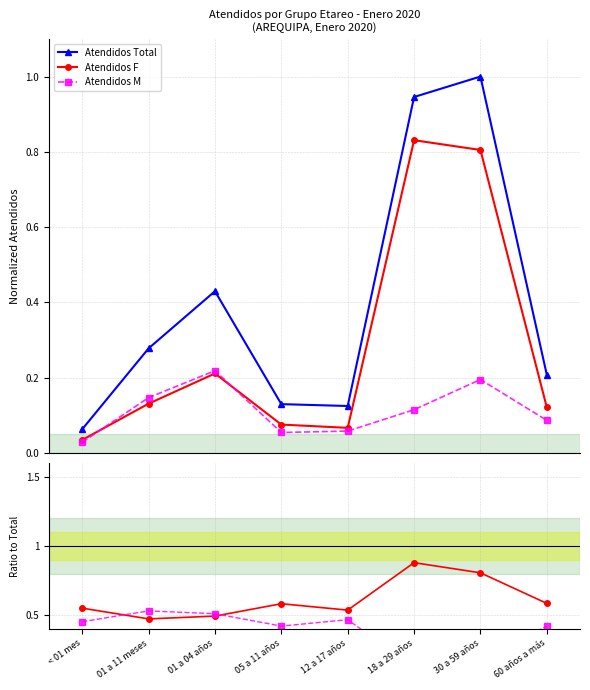

Read the Atendidos Total value at 01 a 04 años.

0.4